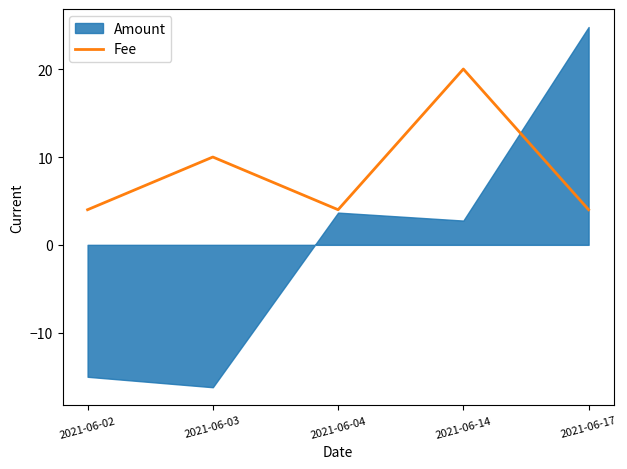

At which label is the value closest to 12?

2021-06-03